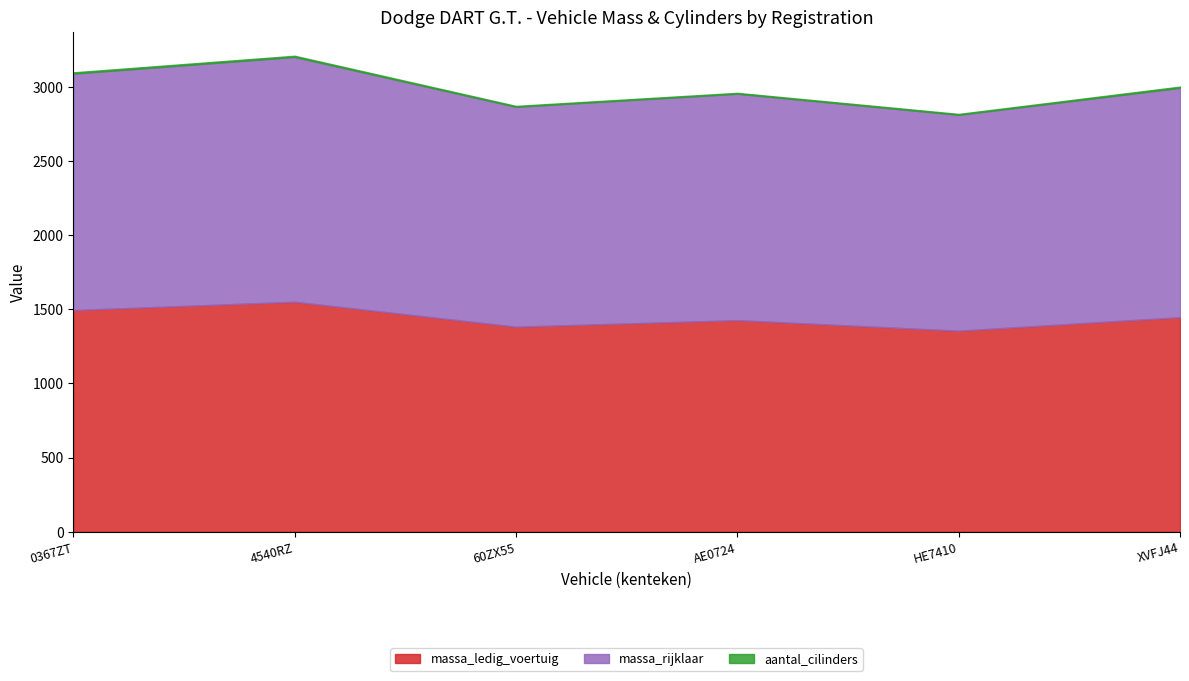

At which category does massa_ledig_voertuig reach its first local valley?

60ZX55